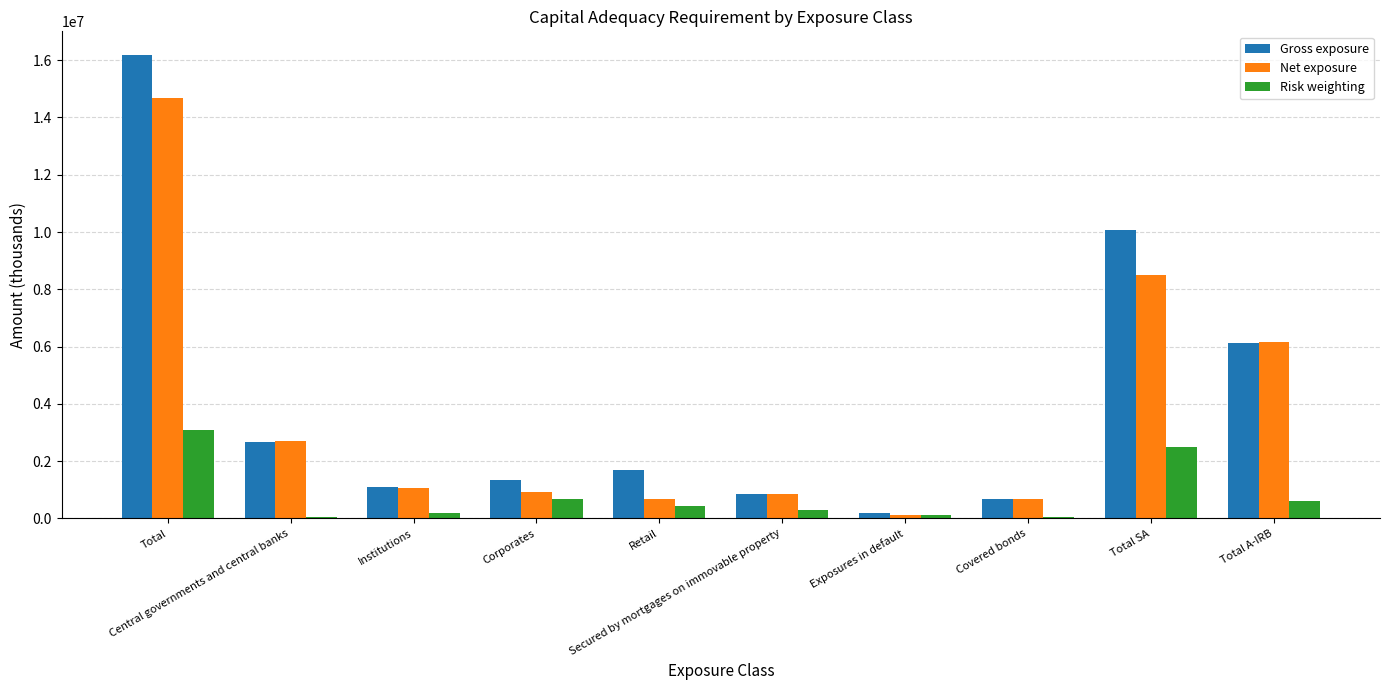

What is the highest value of the Risk weighting series?

3086662.6